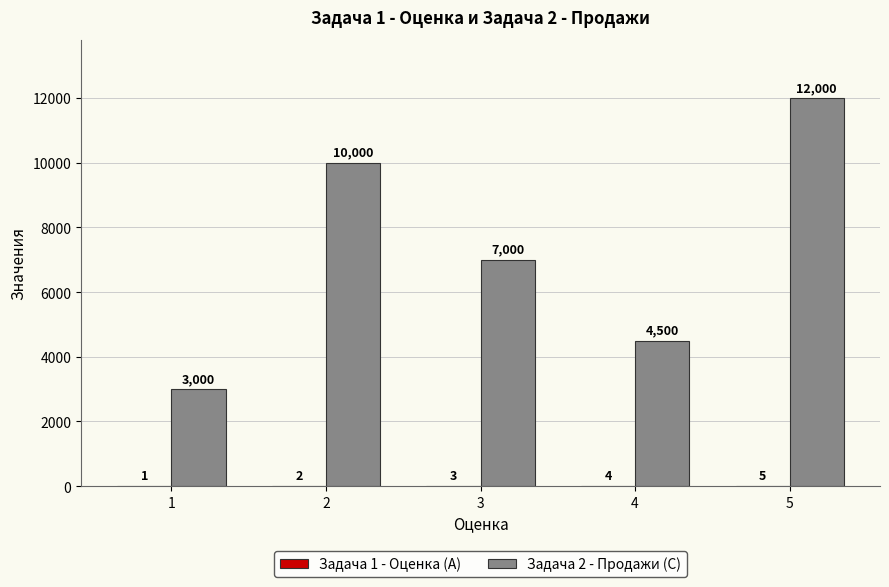

At which category is the sum across all series the highest?

5